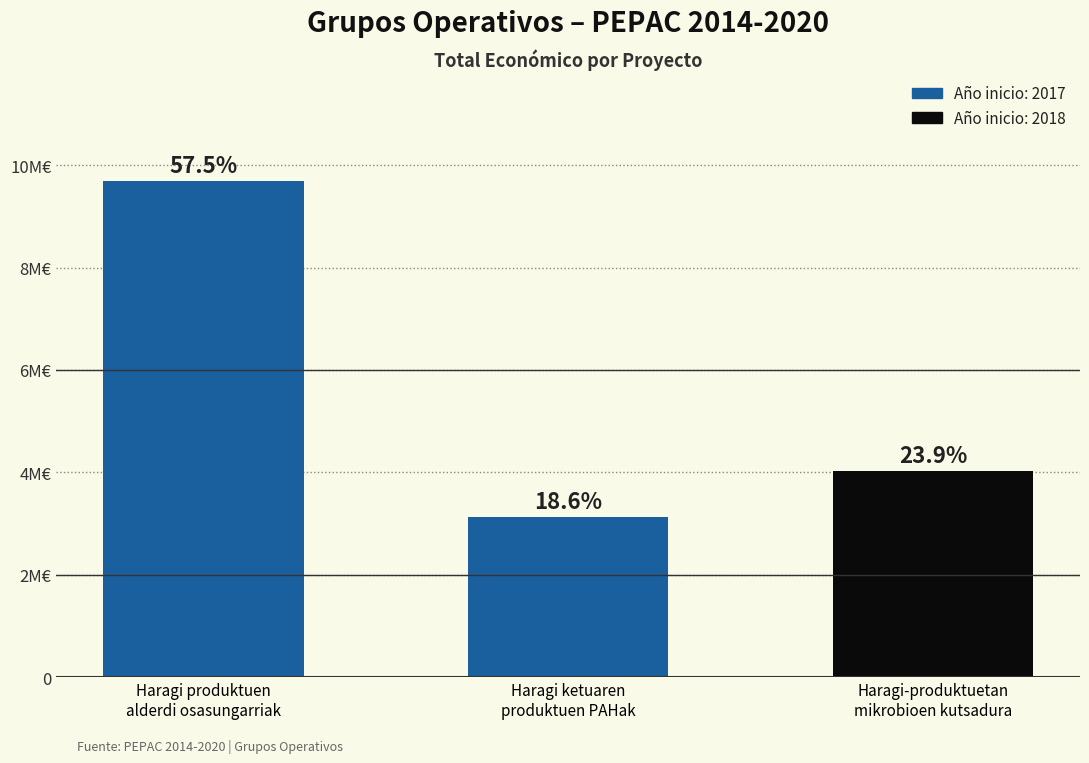

The chart shows a value of 15617216 at Haragi produktuen
alderdi osasungarriak. True or false?

False